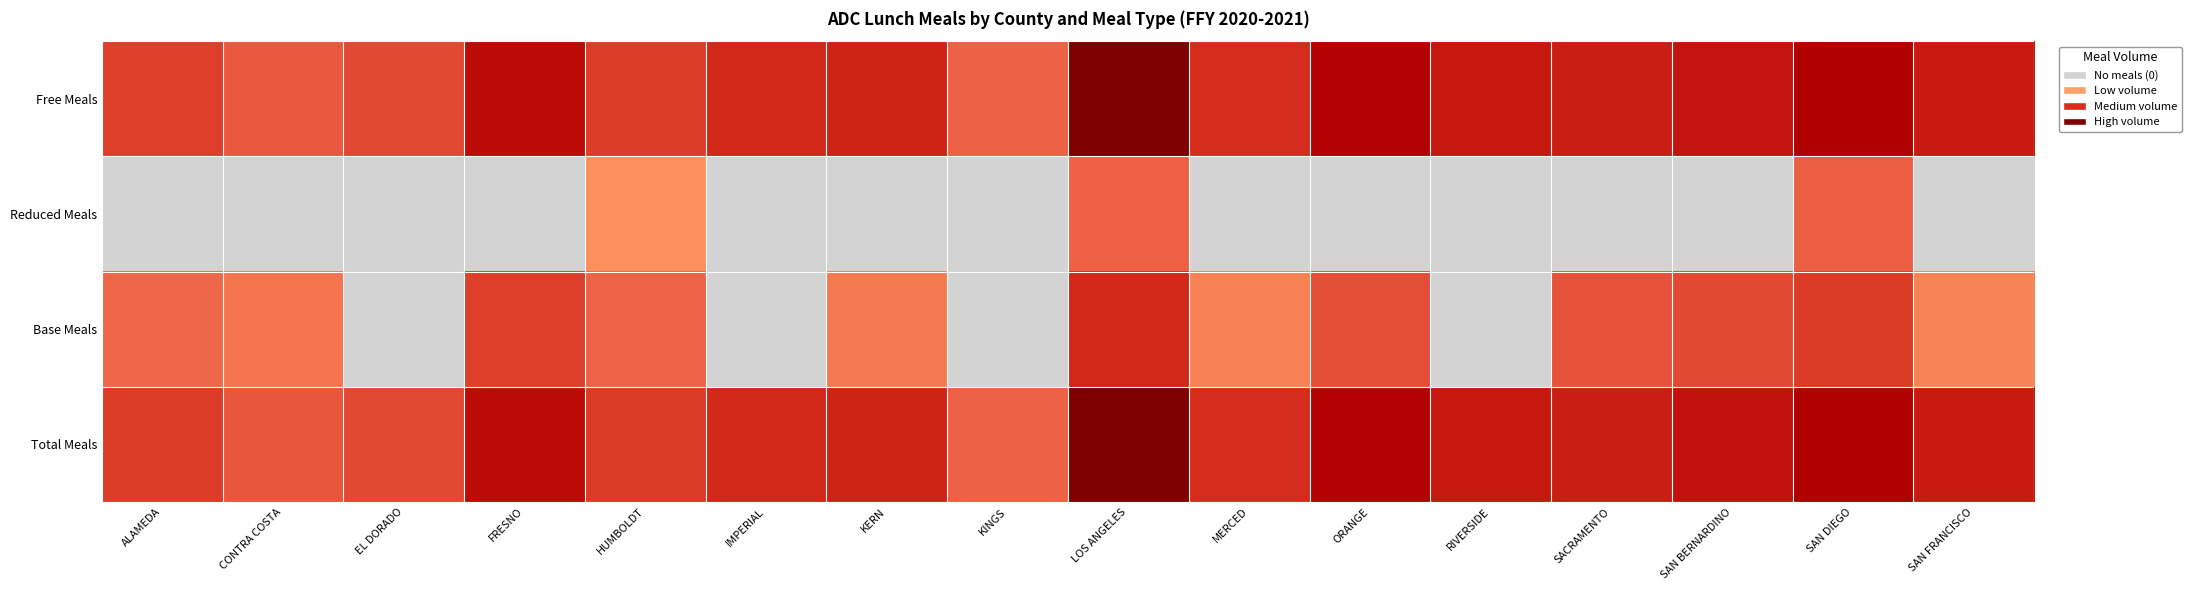

Rank the series by their maximum value, from highest to lowest.

Total Meals, Free Meals, Base Meals, Reduced Meals